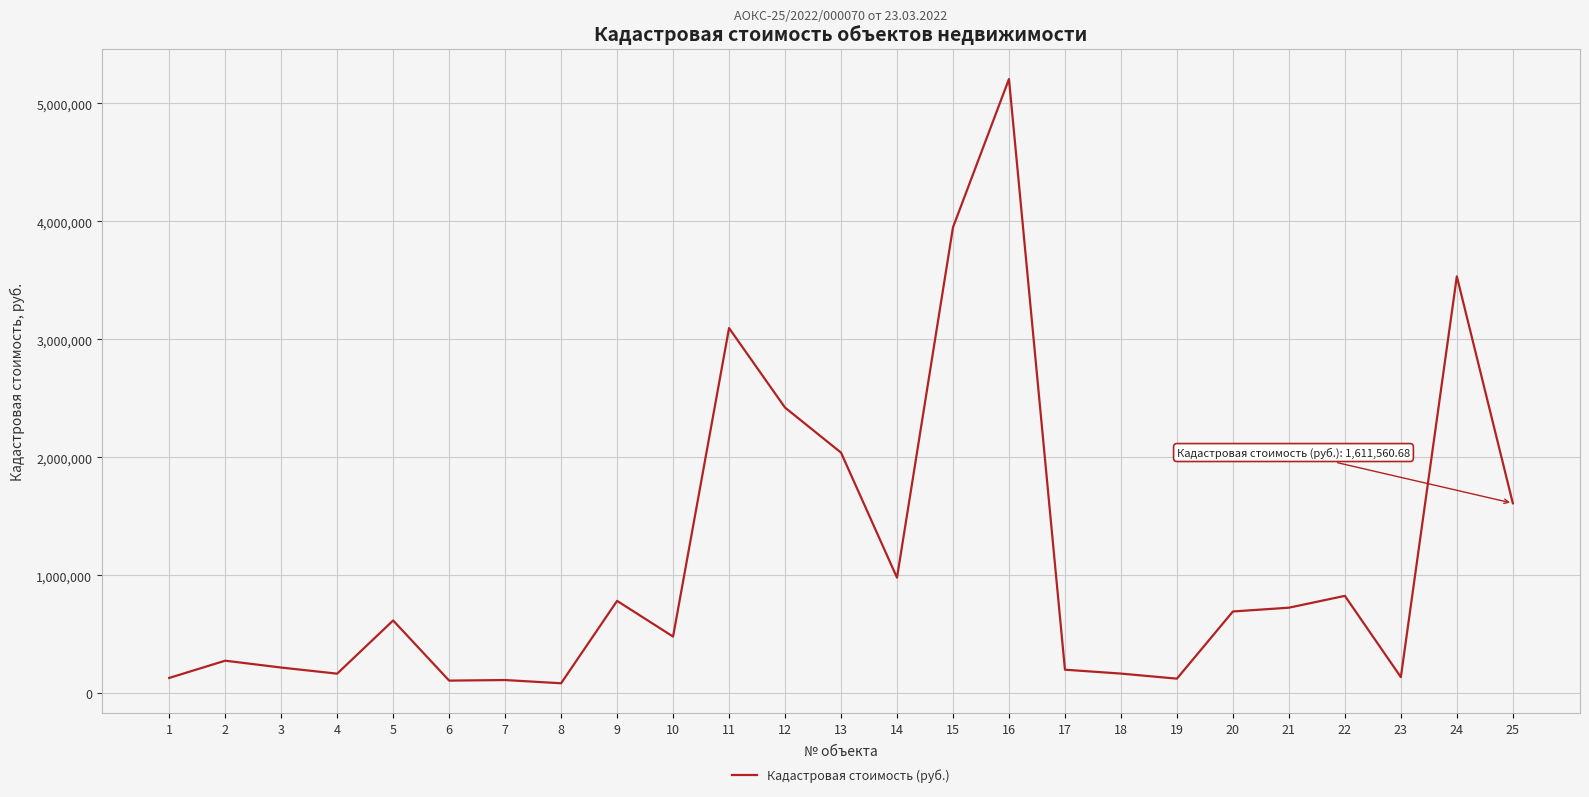

Is it true that the value at 5 is 618064.6?

True